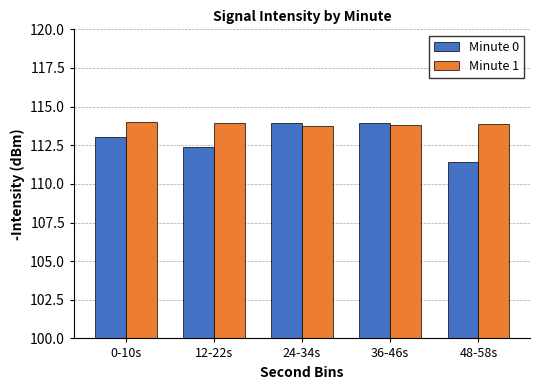

Does the chart contain stacked bars?

No